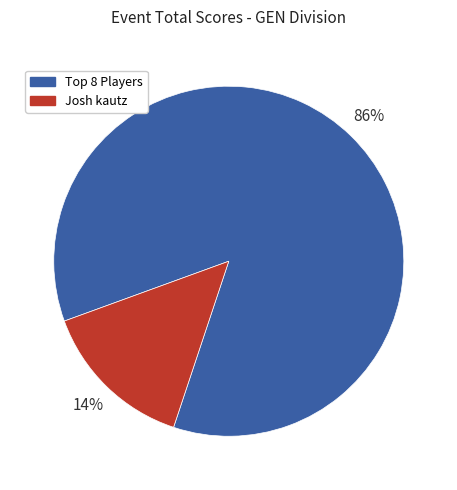

Count the number of slices in the pie.

2